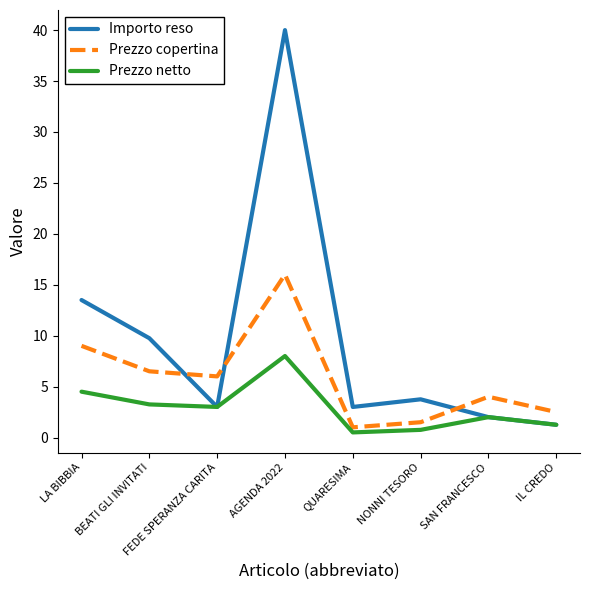

What is the difference between the highest and lowest values at SAN FRANCESCO?

2.0